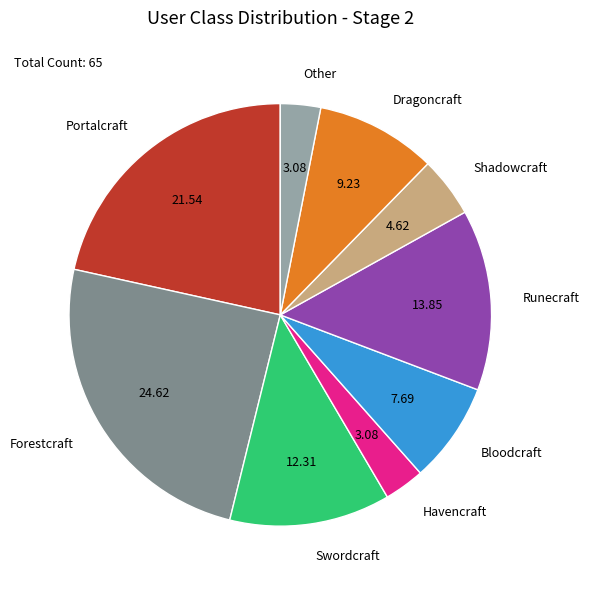

Is the sum of Other and Forestcraft greater than half?

No